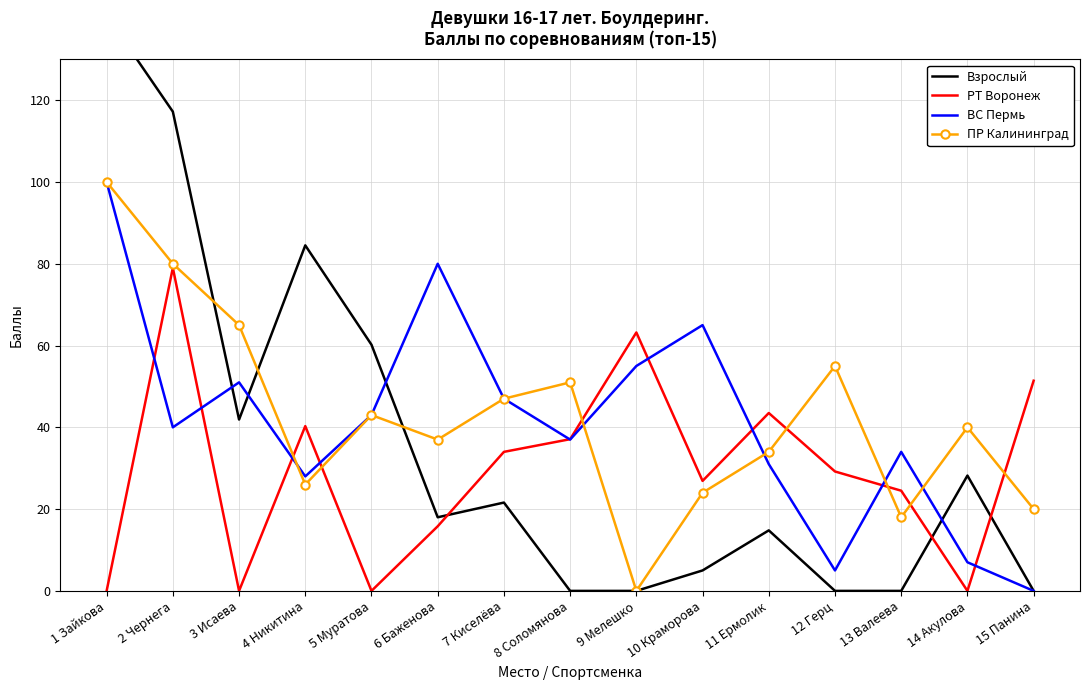

Between 6 Баженова and 14 Акулова, which series saw the biggest shift?

ВС Пермь